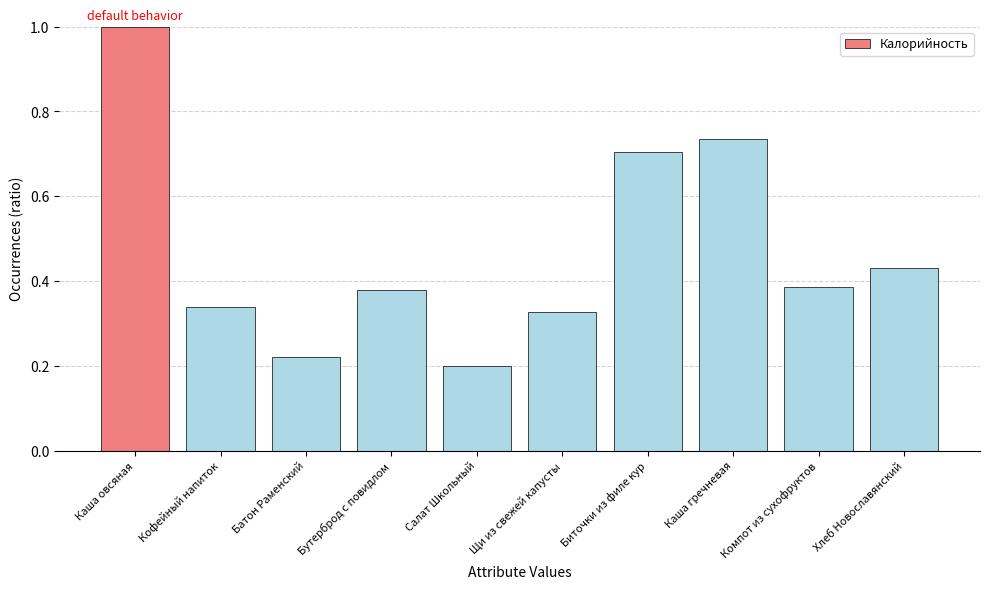

What is the sum of the values at Салат Школьный and Компот из сухофруктов?

0.6